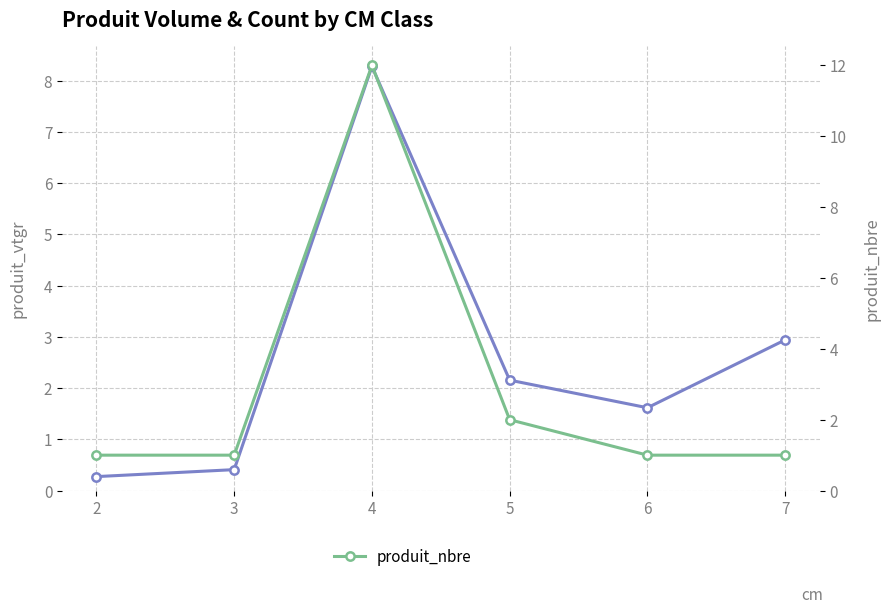

True or false: produit_nbre and produit_vtgr intersect in this chart.

True